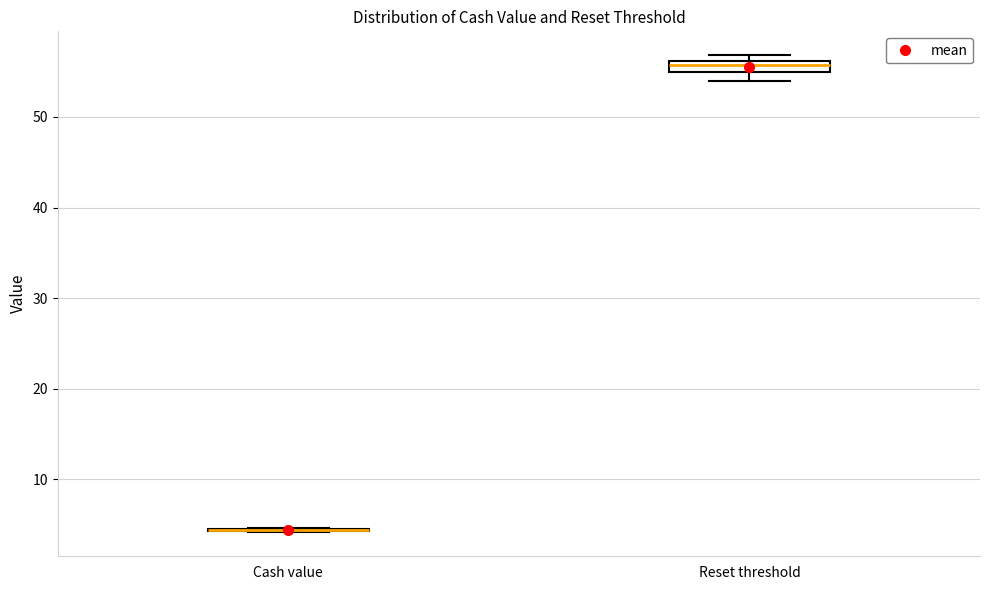

Where is the lower edge of the box for Reset threshold on the y-axis? The values are not printed on the chart, so give them approximately, as read against the axis.

55